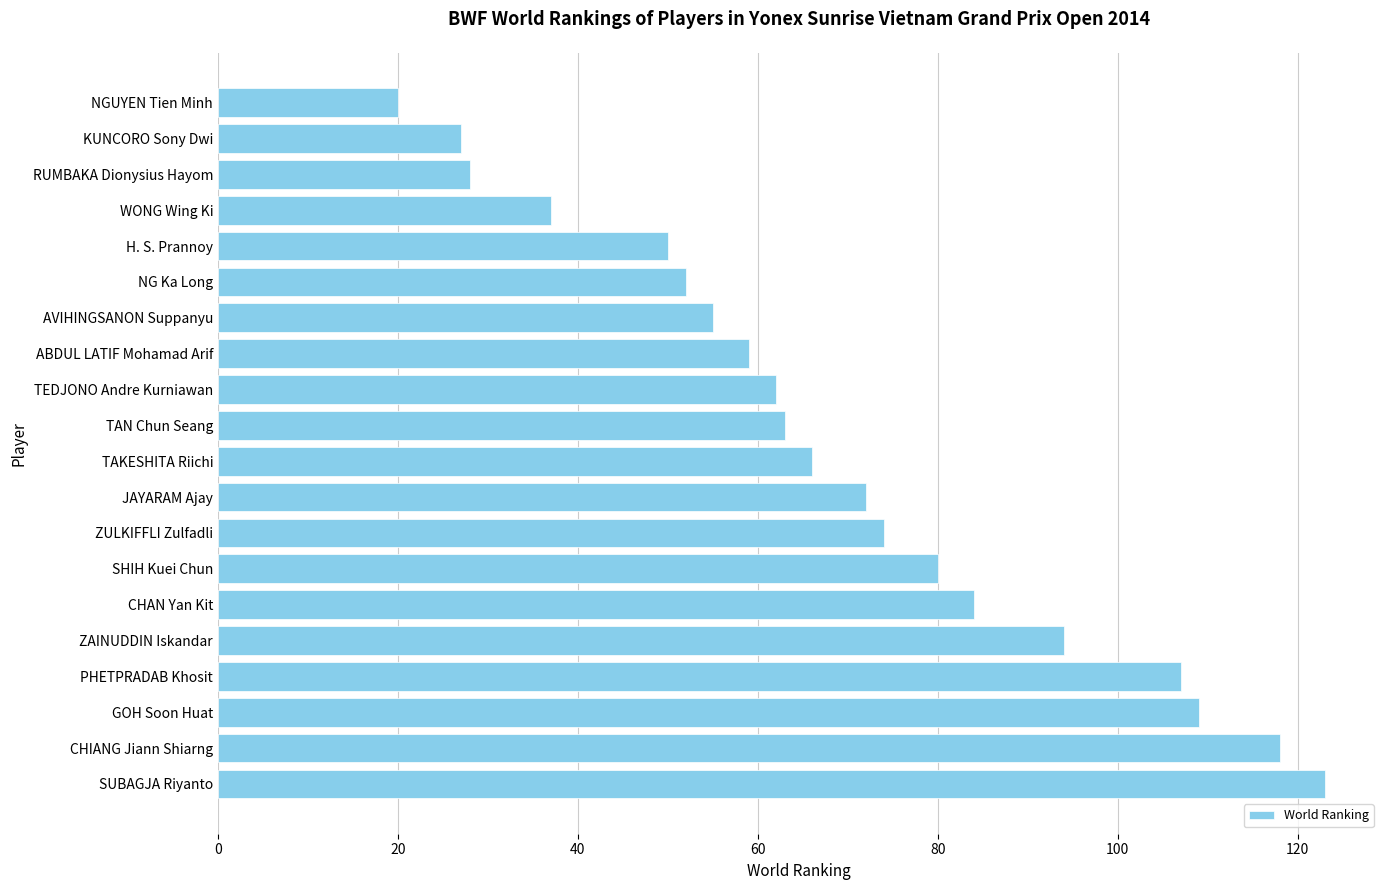

Between GOH Soon Huat and SUBAGJA Riyanto, which is larger?

SUBAGJA Riyanto